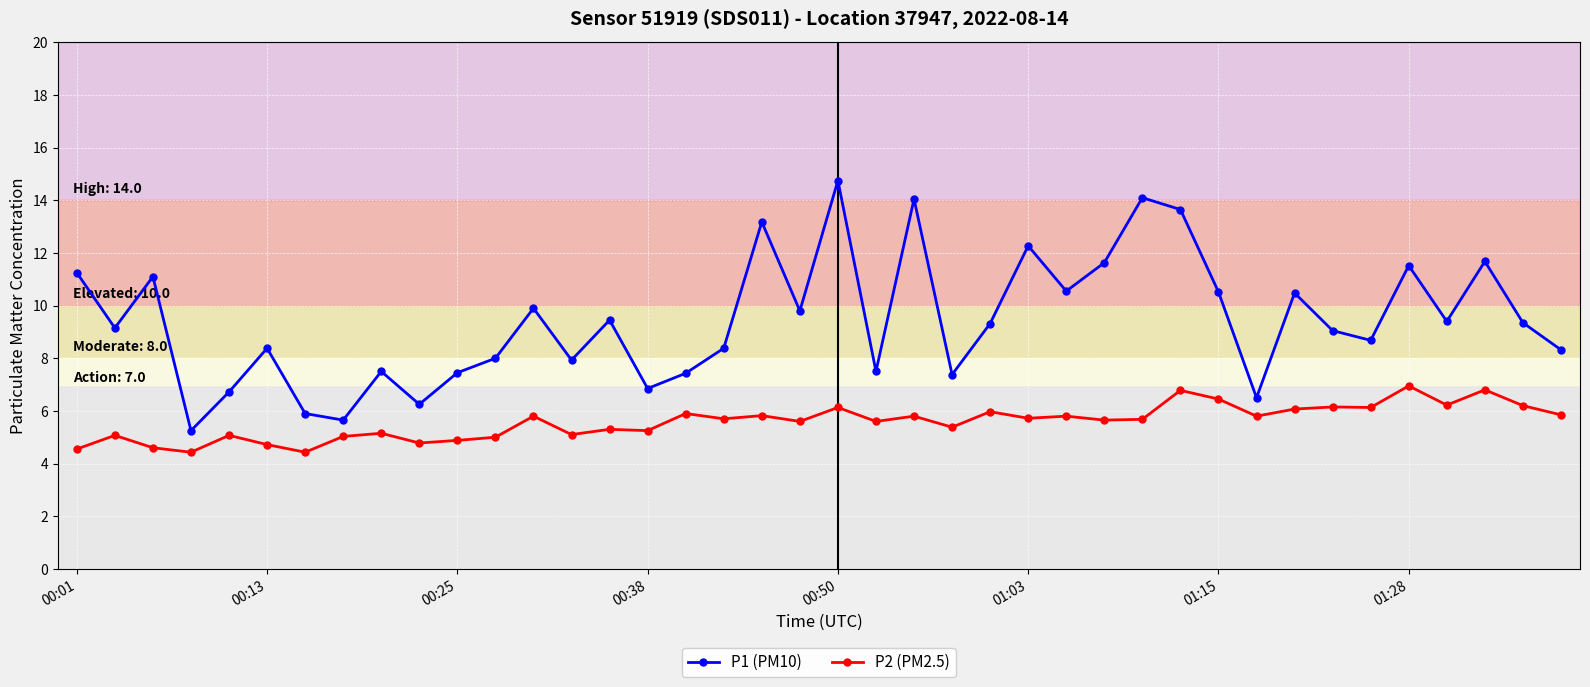

What is the greatest value displayed?

14.8